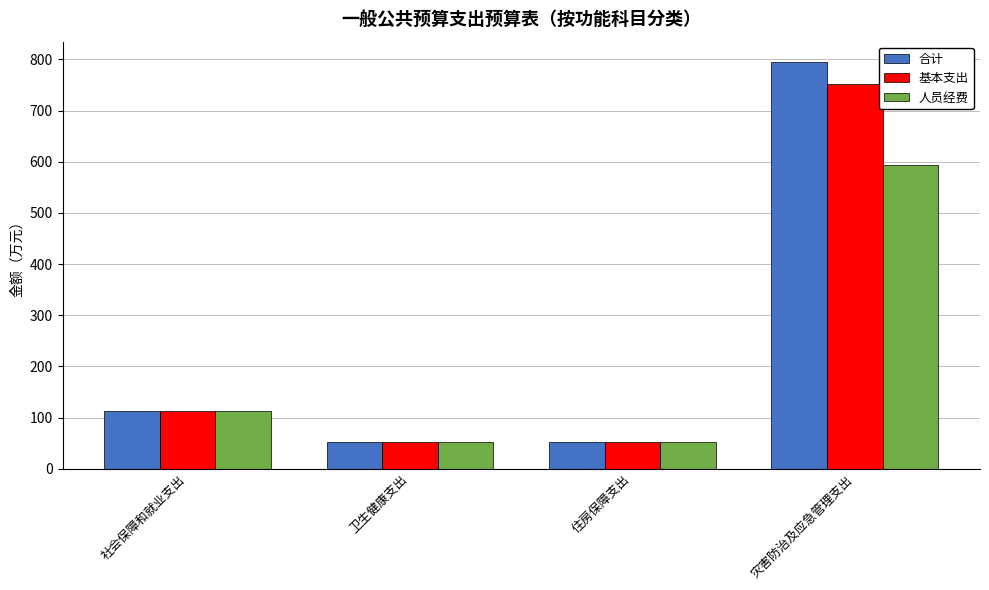

What is the sum of the 合计 values at 社会保障和就业支出 and 灾害防治及应急管理支出?

907.0